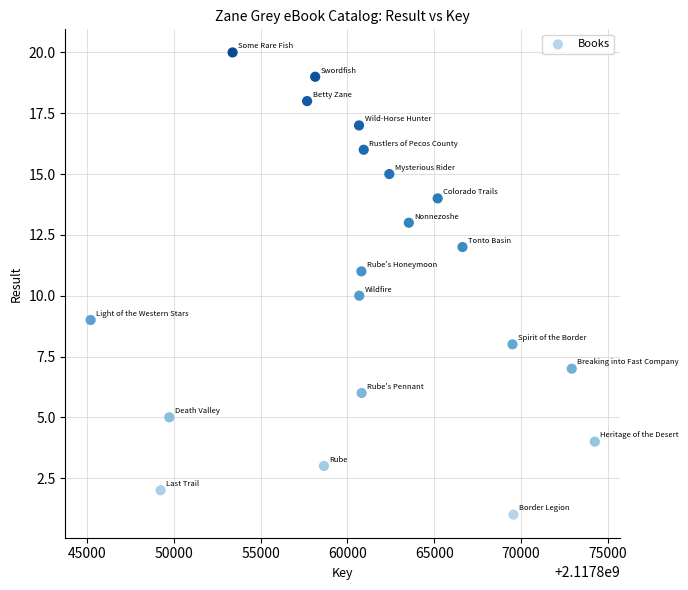

What is the range of X values (max minus min)?

29030